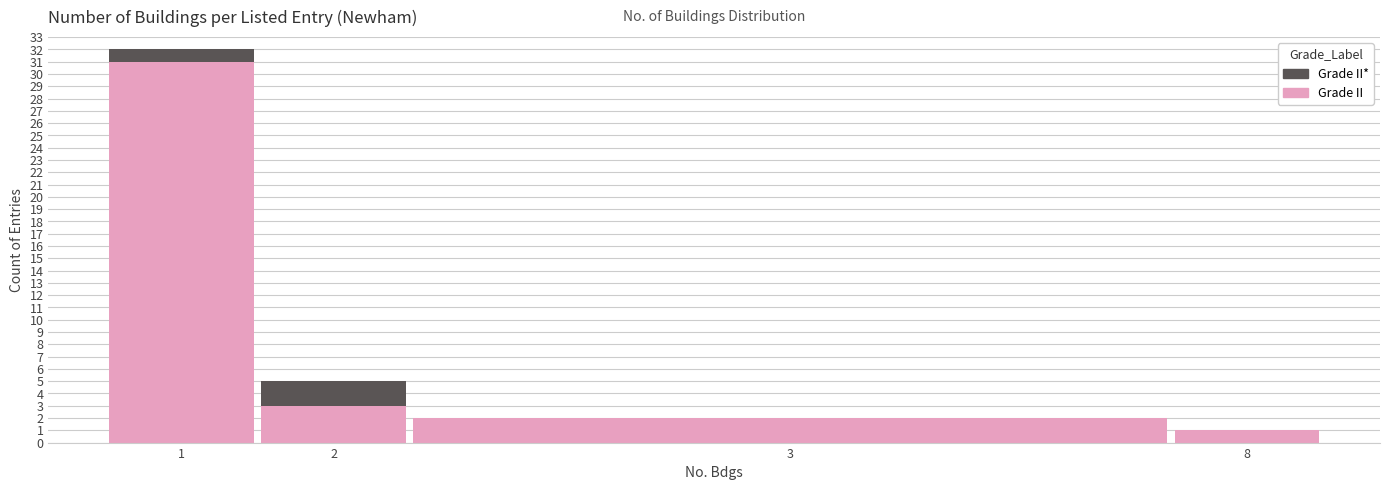

Reading left to right, what are the values for Grade II?

1=31	2=3	3=2	8=1